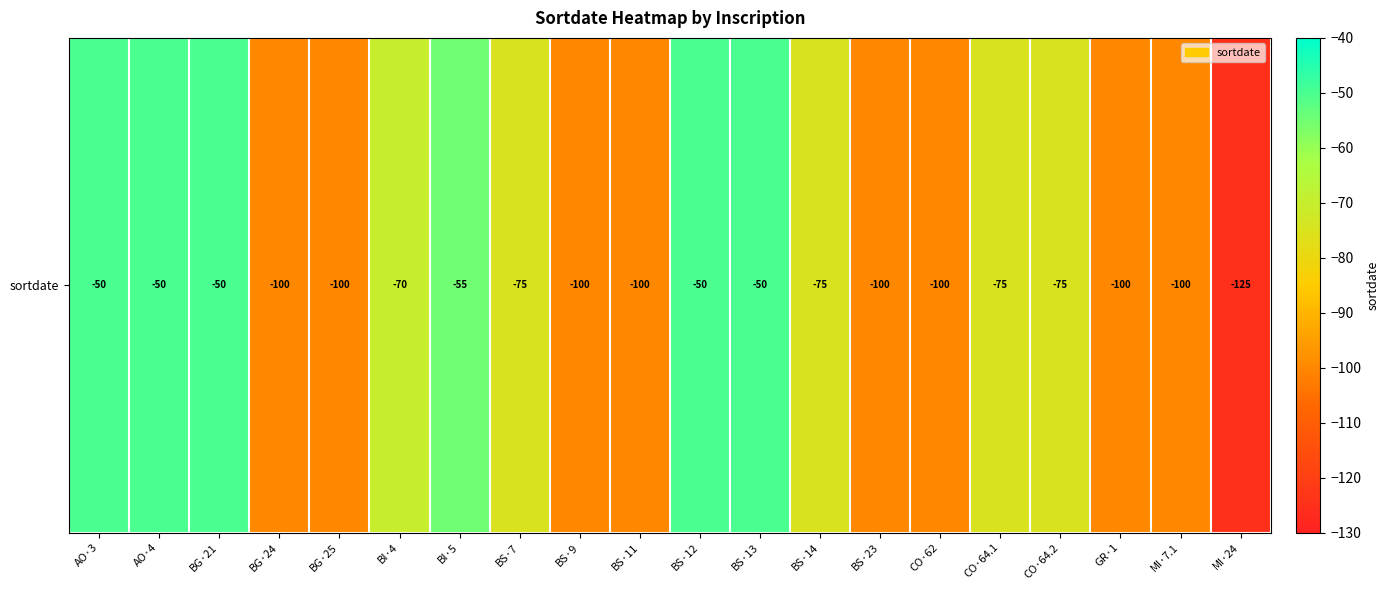

What is the sum of all values?

-1600